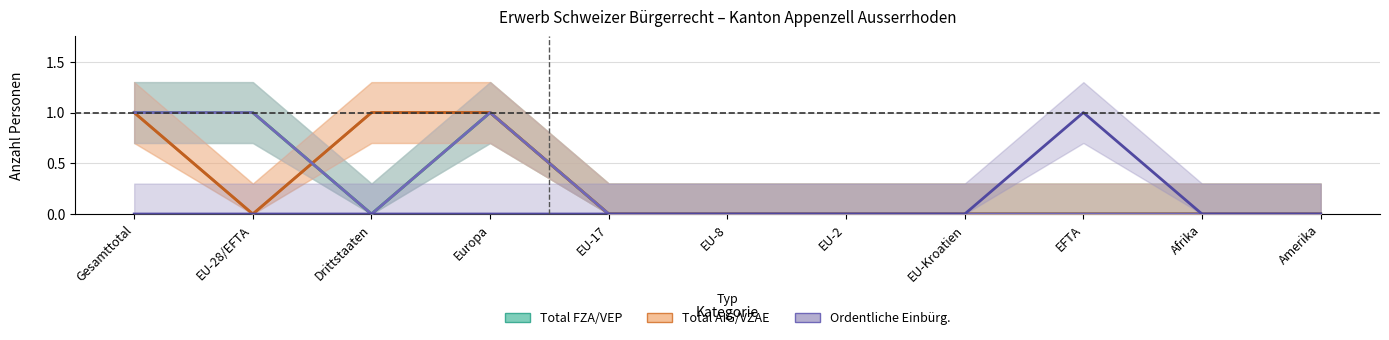

Which category has the lowest value across all series?

Drittstaaten